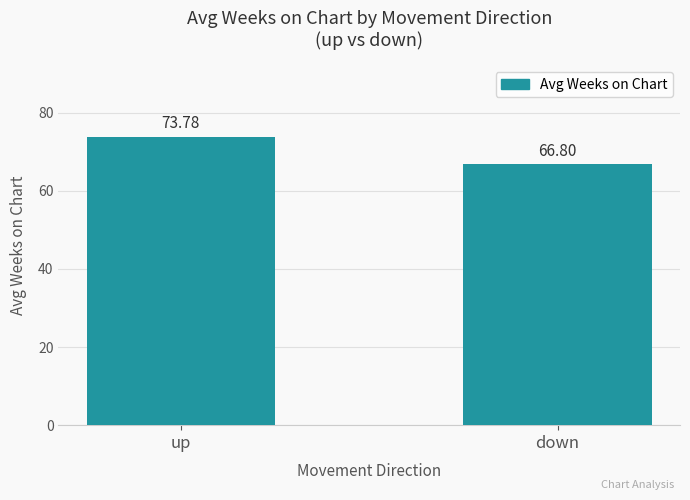

Approximately how many times larger is the value at down compared to up?

0.9